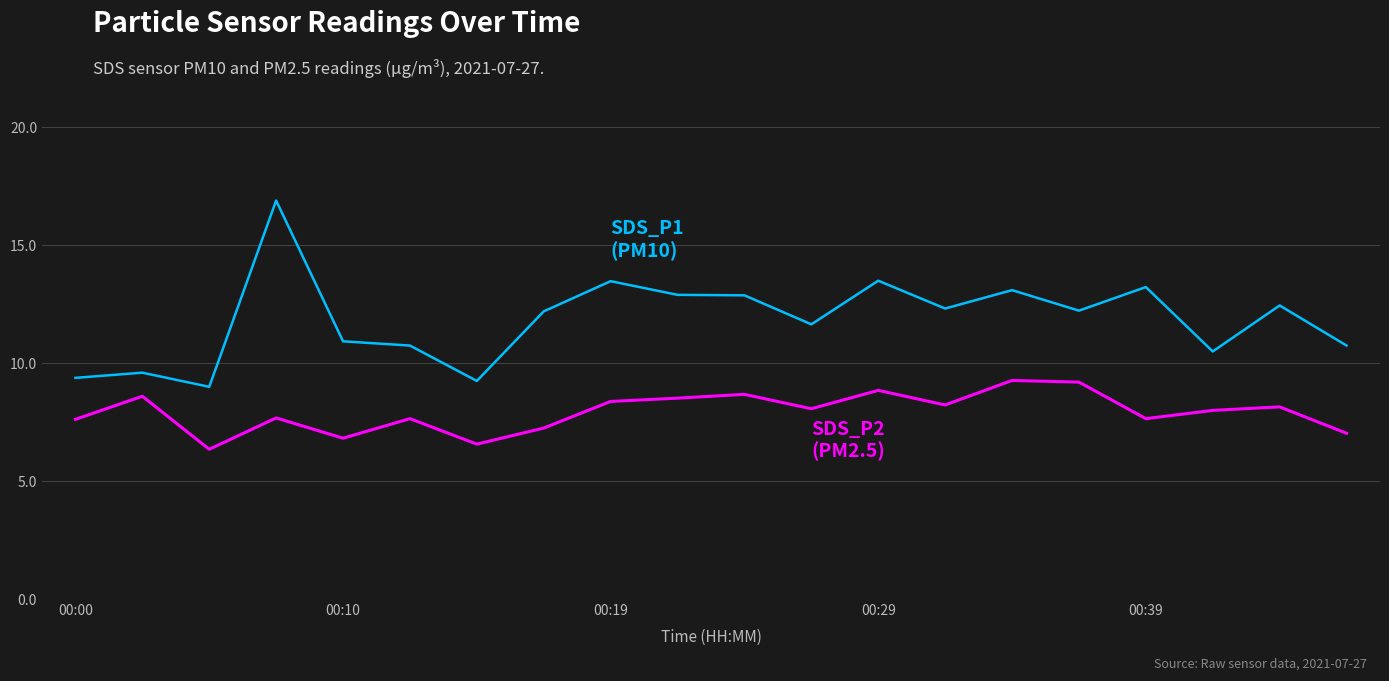

Is this an area chart (filled region under the line)?

No